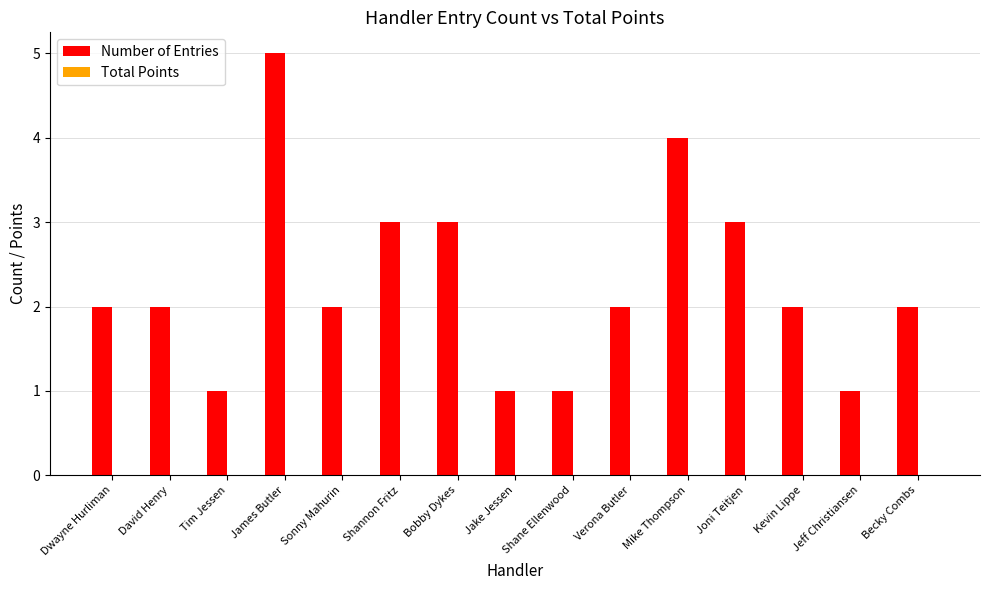

What is the label of the 6th bar from the right?

Verona Butler